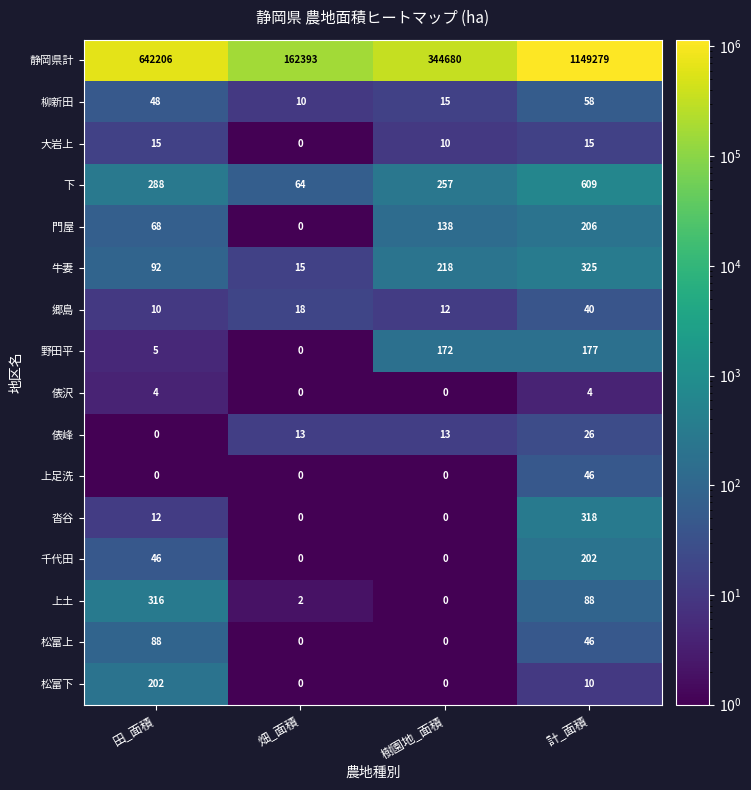

Is it true that 沓谷 equals 0 at 樹園地_面積?

True